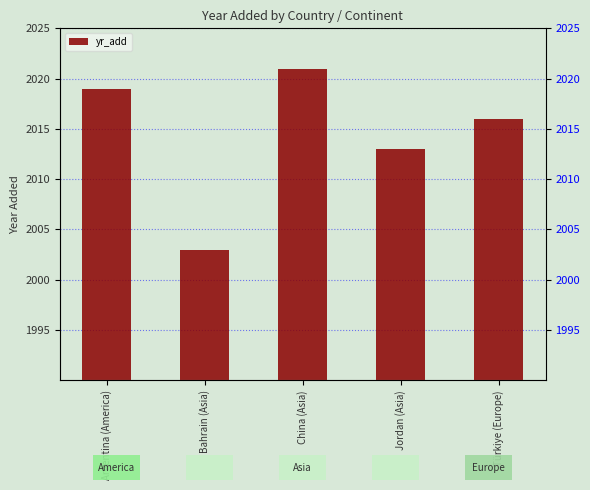

How many bars are there in total?

5